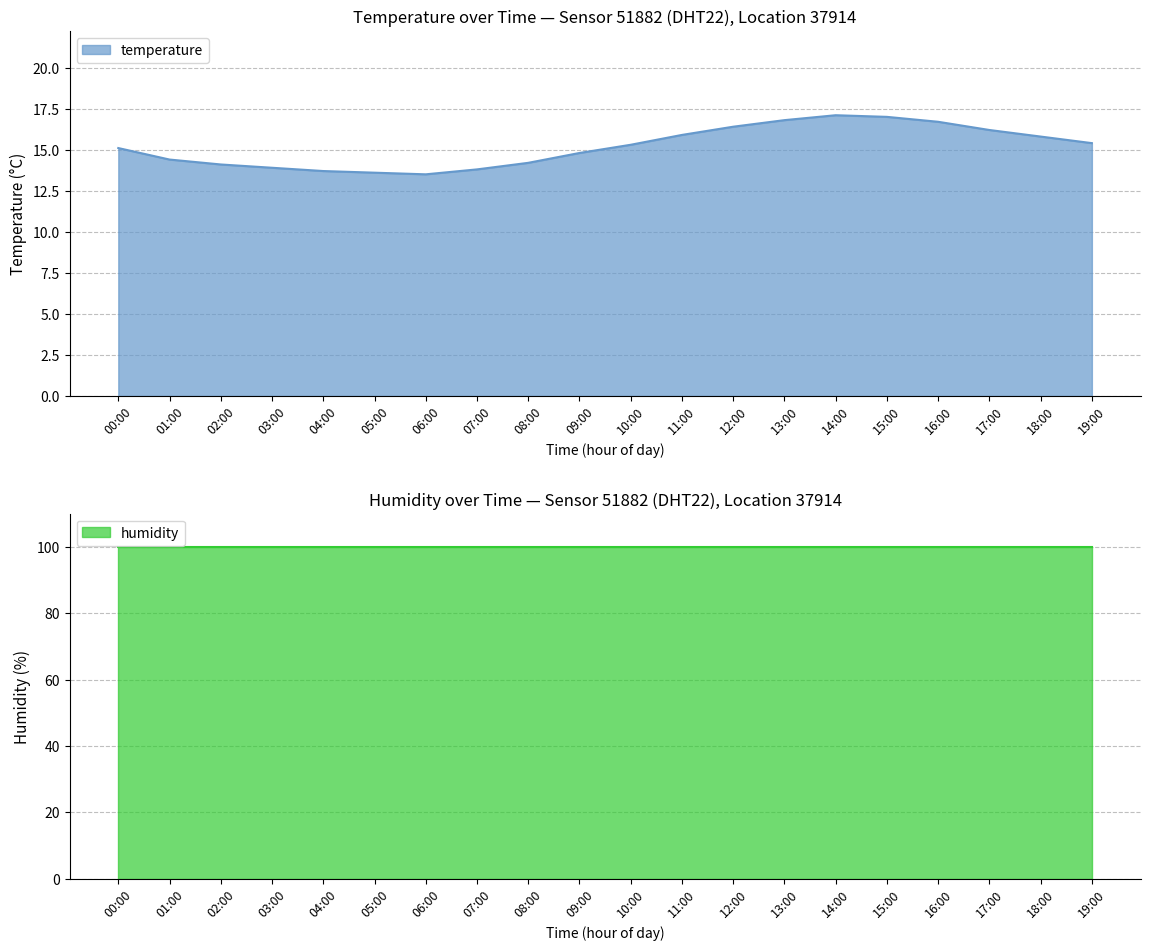

How many values are below 15?

9